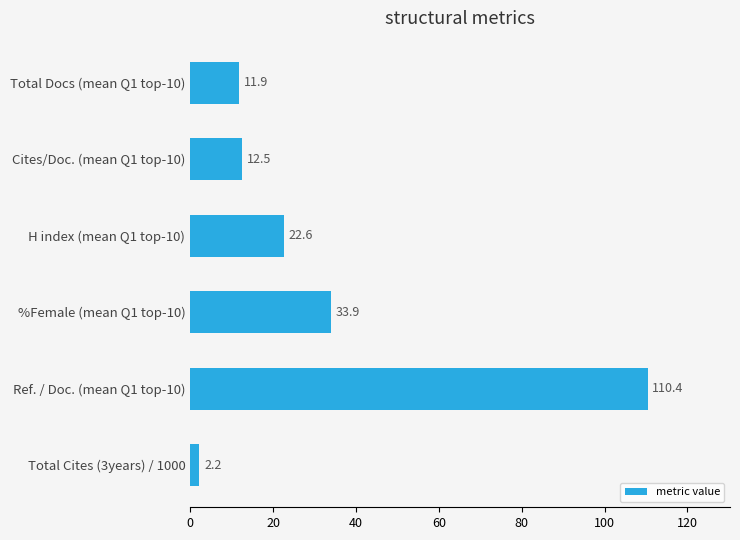

Between %Female (mean Q1 top-10) and Total Docs (mean Q1 top-10), which is larger?

%Female (mean Q1 top-10)